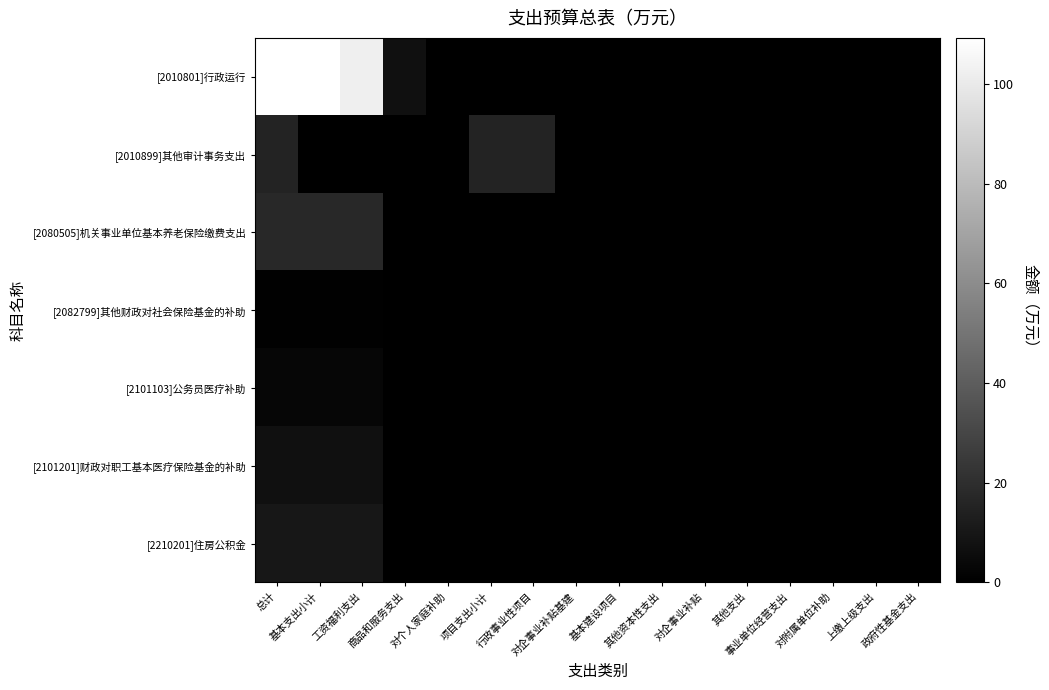

Reading left to right, extract all data points from this chart.

[2010801]行政运行: 总计=109.2	基本支出小计=109.2	工资福利支出=102.2	商品和服务支出=7.0	对个人家庭补助=0.0	项目支出小计=0.0	行政事业性项目=0.0	对企事业补贴基建=0.0	基本建设项目=0.0	其他资本性支出=0.0	对企事业补贴=0.0	其他支出=0.0	事业单位经营支出=0.0	对附属单位补助=0.0	上缴上级支出=0.0	政府性基金支出=0.0
[2010899]其他审计事务支出: 总计=15.0	基本支出小计=0.0	工资福利支出=0.0	商品和服务支出=0.0	对个人家庭补助=0.0	项目支出小计=15.0	行政事业性项目=15.0	对企事业补贴基建=0.0	基本建设项目=0.0	其他资本性支出=0.0	对企事业补贴=0.0	其他支出=0.0	事业单位经营支出=0.0	对附属单位补助=0.0	上缴上级支出=0.0	政府性基金支出=0.0
[2080505]机关事业单位基本养老保险缴费支出: 总计=17.5	基本支出小计=17.5	工资福利支出=17.5	商品和服务支出=0.0	对个人家庭补助=0.0	项目支出小计=0.0	行政事业性项目=0.0	对企事业补贴基建=0.0	基本建设项目=0.0	其他资本性支出=0.0	对企事业补贴=0.0	其他支出=0.0	事业单位经营支出=0.0	对附属单位补助=0.0	上缴上级支出=0.0	政府性基金支出=0.0
[2082799]其他财政对社会保险基金的补助: 总计=0.8	基本支出小计=0.8	工资福利支出=0.8	商品和服务支出=0.0	对个人家庭补助=0.0	项目支出小计=0.0	行政事业性项目=0.0	对企事业补贴基建=0.0	基本建设项目=0.0	其他资本性支出=0.0	对企事业补贴=0.0	其他支出=0.0	事业单位经营支出=0.0	对附属单位补助=0.0	上缴上级支出=0.0	政府性基金支出=0.0
[2101103]公务员医疗补助: 总计=2.6	基本支出小计=2.6	工资福利支出=2.6	商品和服务支出=0.0	对个人家庭补助=0.0	项目支出小计=0.0	行政事业性项目=0.0	对企事业补贴基建=0.0	基本建设项目=0.0	其他资本性支出=0.0	对企事业补贴=0.0	其他支出=0.0	事业单位经营支出=0.0	对附属单位补助=0.0	上缴上级支出=0.0	政府性基金支出=0.0
[2101201]财政对职工基本医疗保险基金的补助: 总计=7.0	基本支出小计=7.0	工资福利支出=7.0	商品和服务支出=0.0	对个人家庭补助=0.0	项目支出小计=0.0	行政事业性项目=0.0	对企事业补贴基建=0.0	基本建设项目=0.0	其他资本性支出=0.0	对企事业补贴=0.0	其他支出=0.0	事业单位经营支出=0.0	对附属单位补助=0.0	上缴上级支出=0.0	政府性基金支出=0.0
[2210201]住房公积金: 总计=10.2	基本支出小计=10.2	工资福利支出=10.2	商品和服务支出=0.0	对个人家庭补助=0.0	项目支出小计=0.0	行政事业性项目=0.0	对企事业补贴基建=0.0	基本建设项目=0.0	其他资本性支出=0.0	对企事业补贴=0.0	其他支出=0.0	事业单位经营支出=0.0	对附属单位补助=0.0	上缴上级支出=0.0	政府性基金支出=0.0